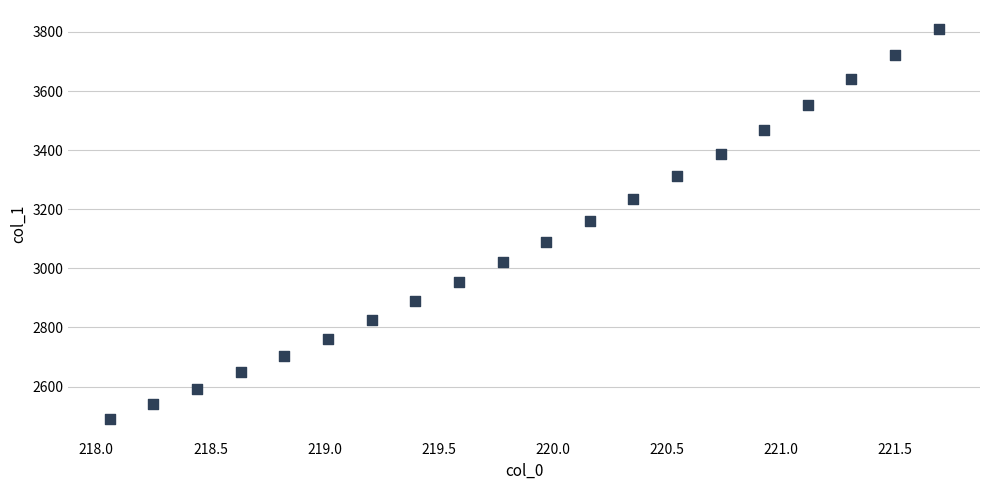

What is the range of Y values (max minus min)?

1318.0